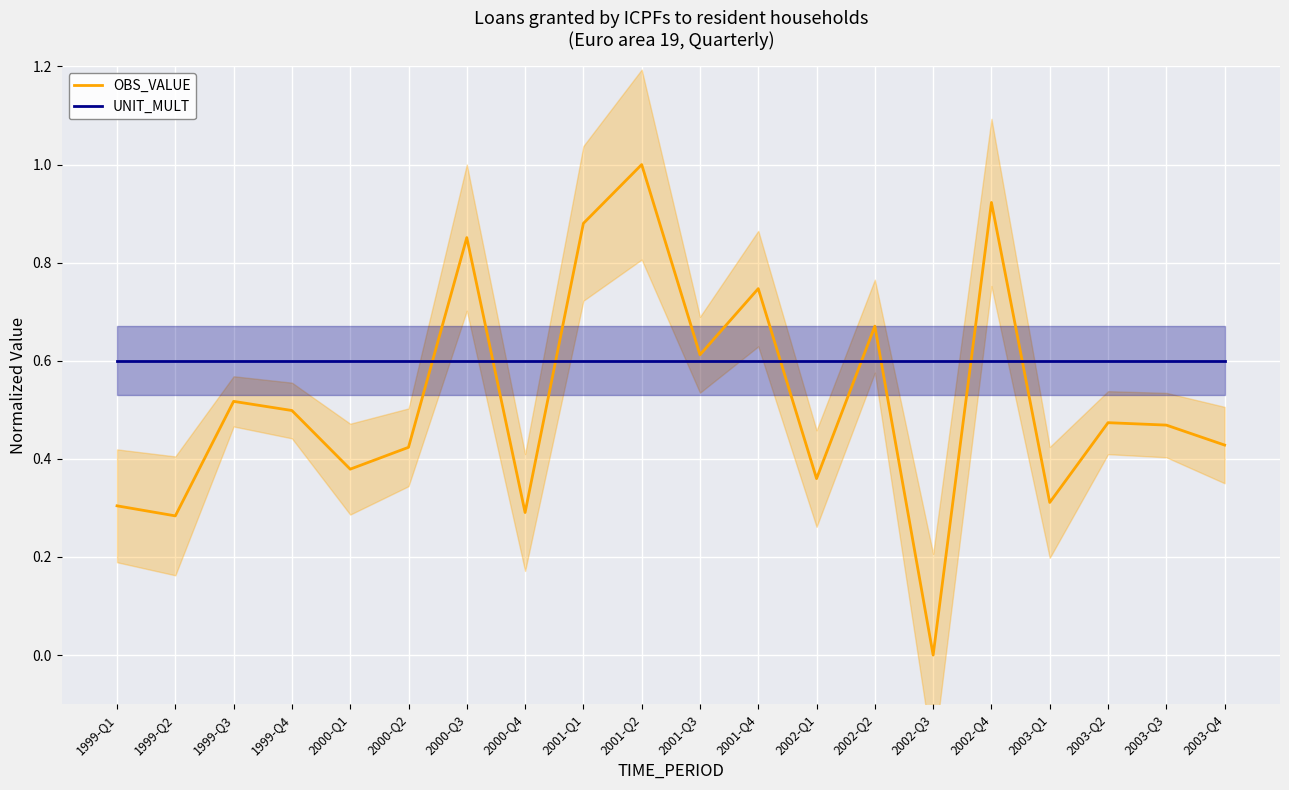

How many distinct data groups are displayed?

2